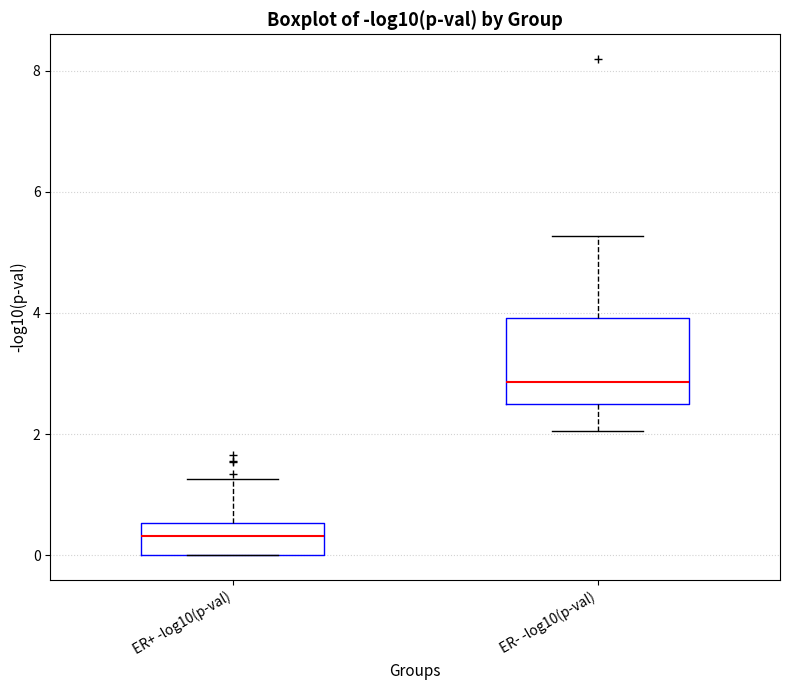

Comparing the boxes themselves (not the whiskers), which one is the tallest?

ER- -log10(p-val)